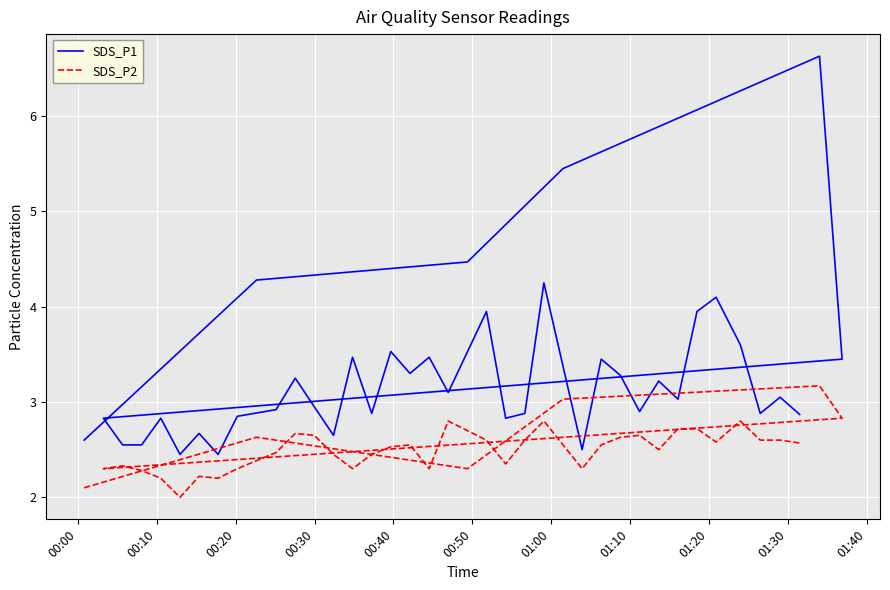

Reading left to right, what are all the values shown in this chart?

SDS_P1: 2.6	4.3	4.5	5.5	6.6	3.5	2.8	2.5	2.5	2.8	2.5	2.7	2.5	2.9	2.9	3.2	3.0	2.6	3.5	2.9	3.5	3.3	3.5	3.1	4.0	2.8	2.9	4.2	2.5	3.5	3.3	2.9	3.2	3.0	4.0	4.1	3.6	2.9	3.0	2.9
SDS_P2: 2.1	2.6	2.3	3.0	3.2	2.8	2.3	2.3	2.3	2.2	2.0	2.2	2.2	2.3	2.5	2.7	2.6	2.5	2.3	2.5	2.5	2.5	2.3	2.8	2.6	2.4	2.6	2.8	2.3	2.5	2.6	2.6	2.5	2.7	2.7	2.6	2.8	2.6	2.6	2.6